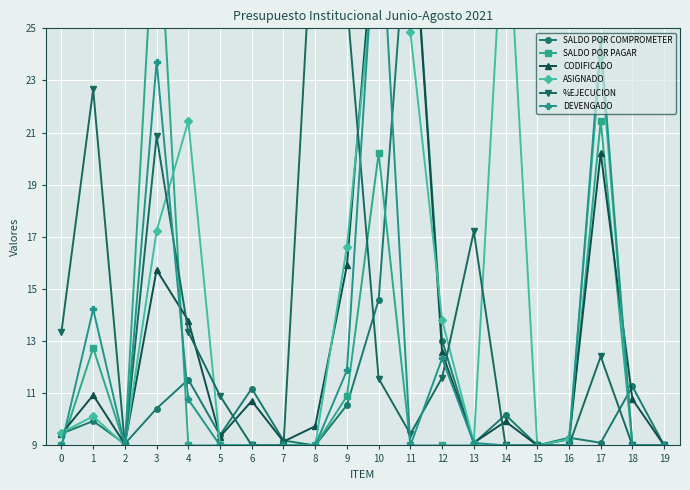

In ASIGNADO, how many points are higher than both neighbors (excluding endpoints)?

5